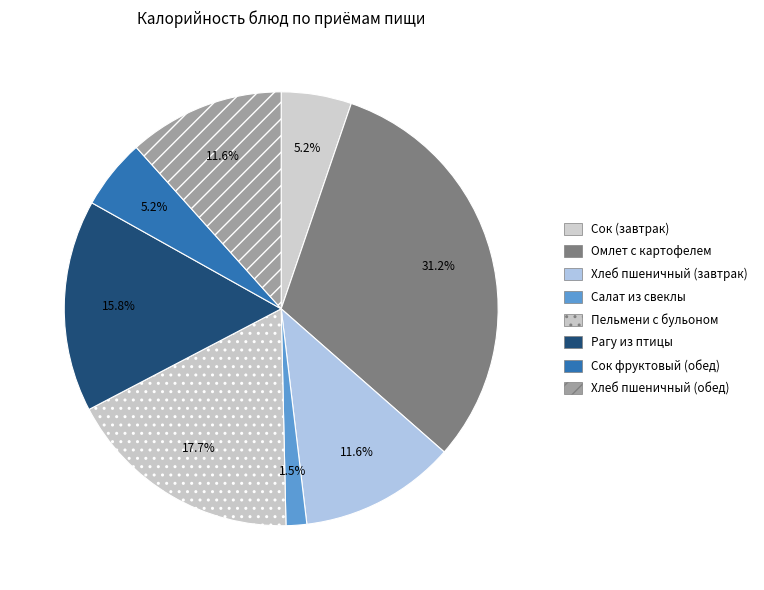

How many slices are in this pie chart?

8